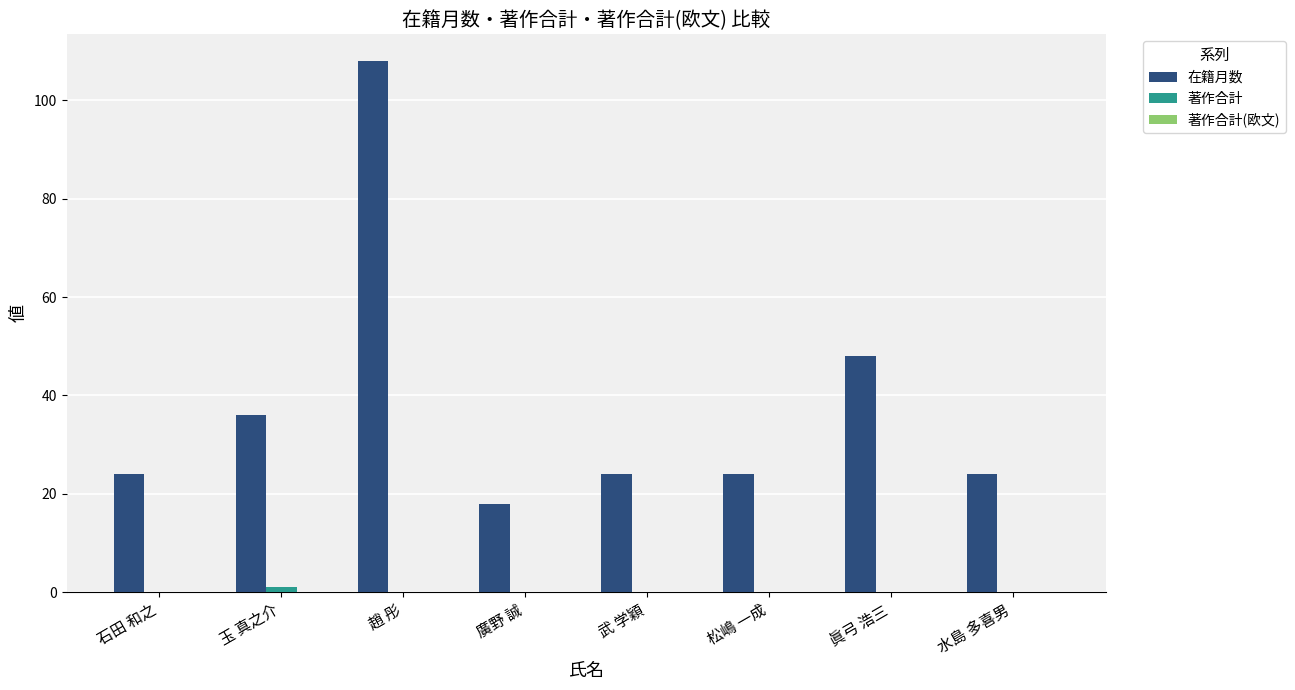

At which label does 在籍月数 reach its peak?

趙 彤